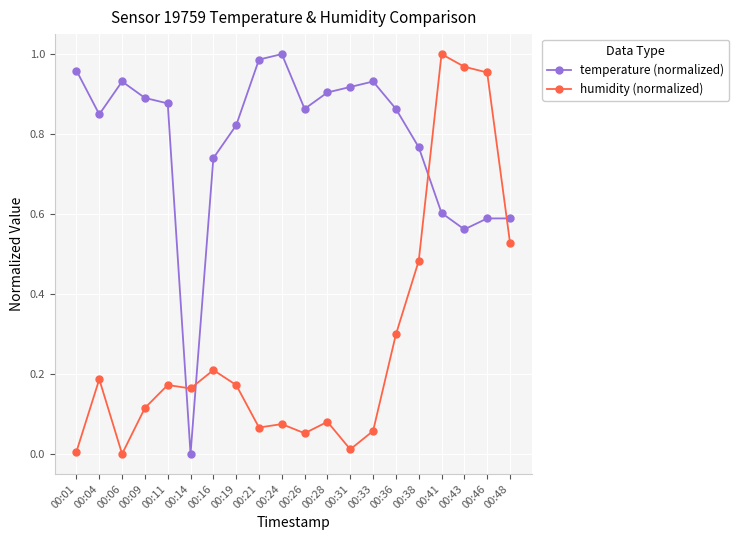

Which series changed the most between 00:14 and 00:26?

temperature (normalized)